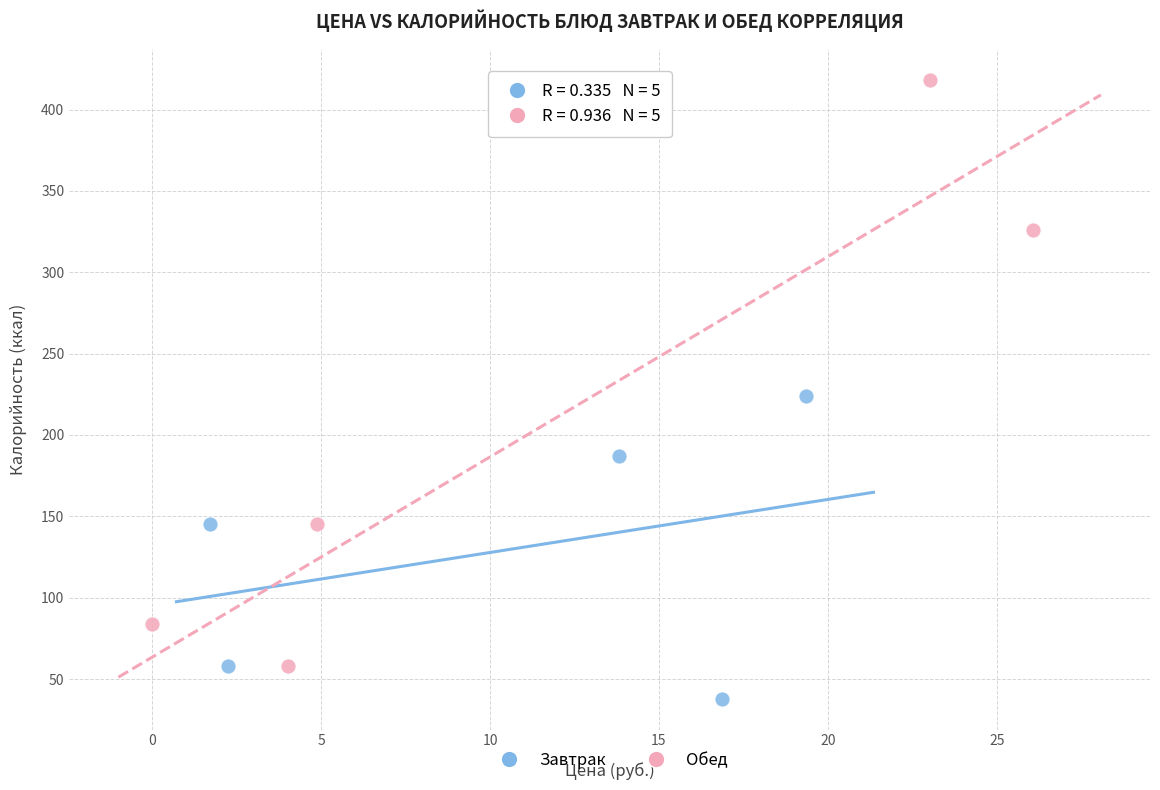

Which series has the widest spread of Y values?

Обед